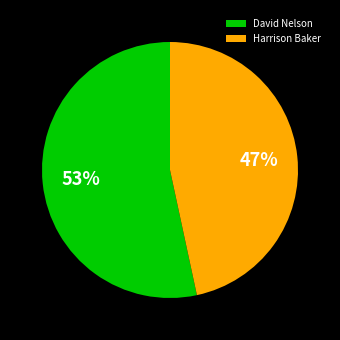

Approximately how many times larger is the value at Harrison Baker compared to David Nelson?

0.9